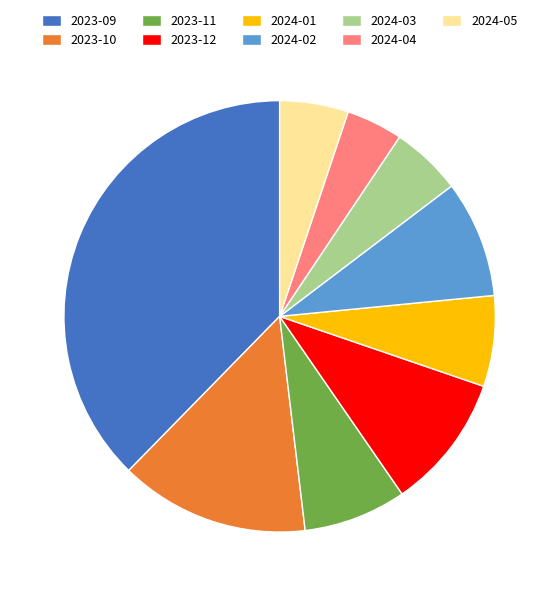

Approximately how many times larger is the value at 2024-05 compared to 2024-02?

0.6